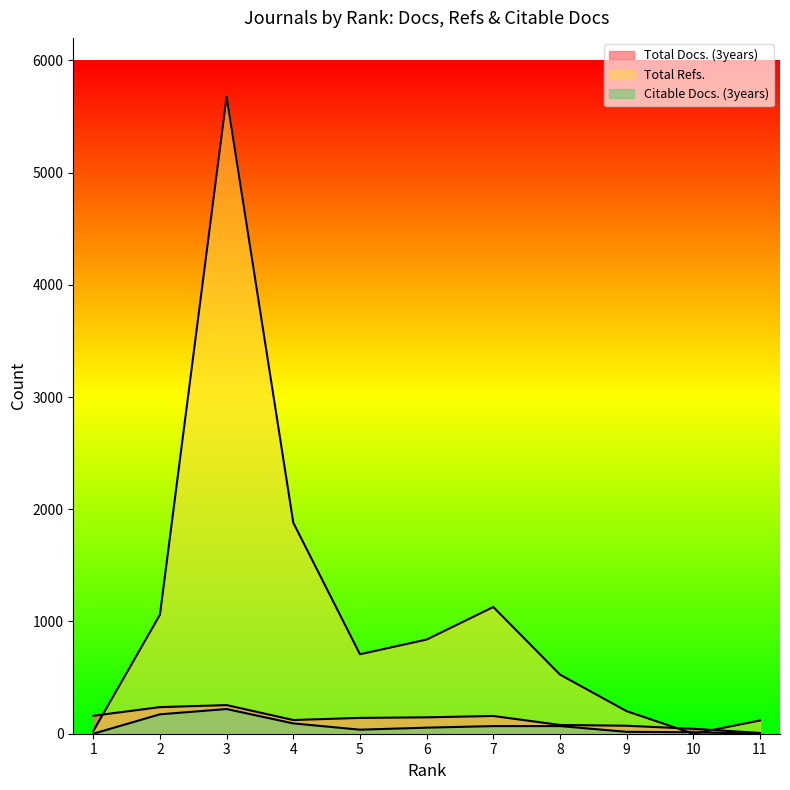

How many series are shown in this chart?

3